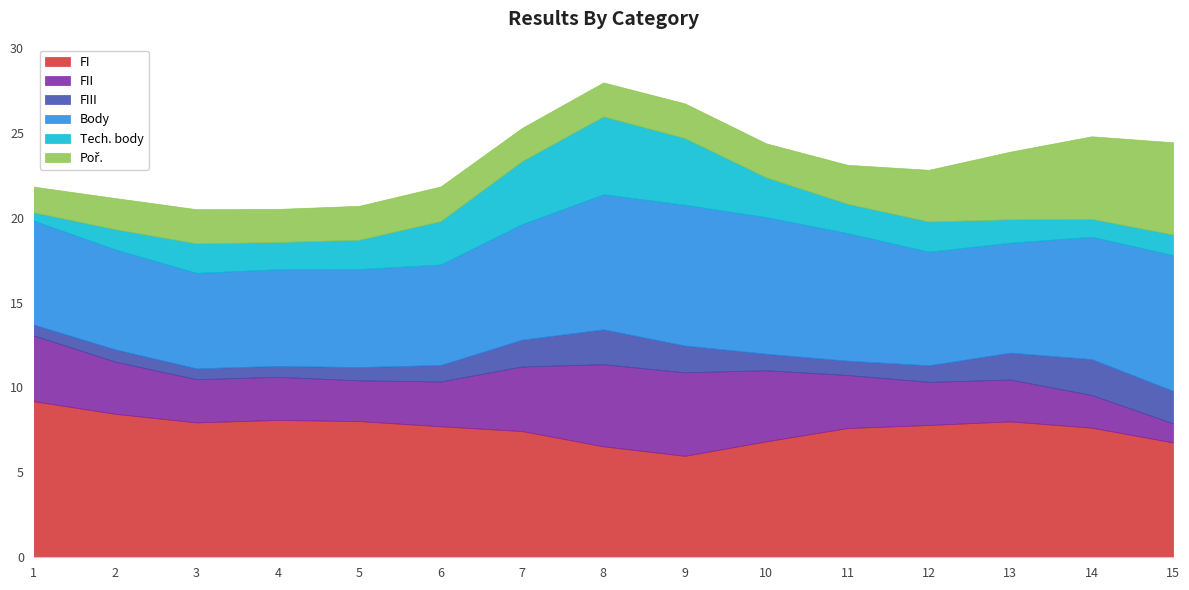

The FI series shows 8.0 at 13. True or false?

True